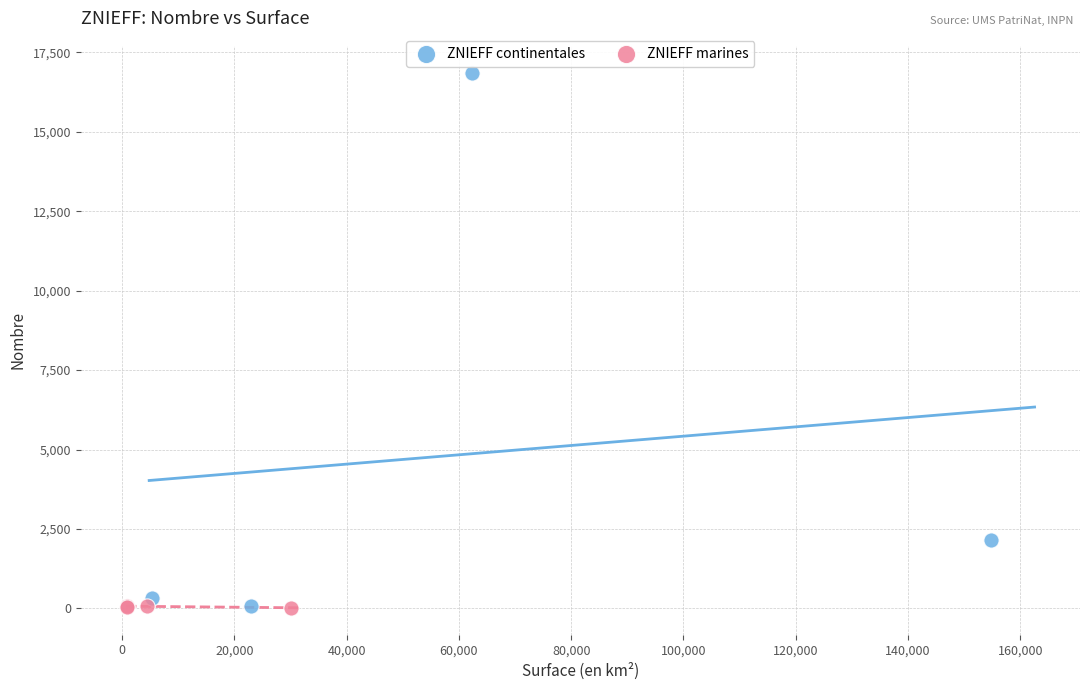

Which series reaches the maximum Y coordinate?

ZNIEFF continentales